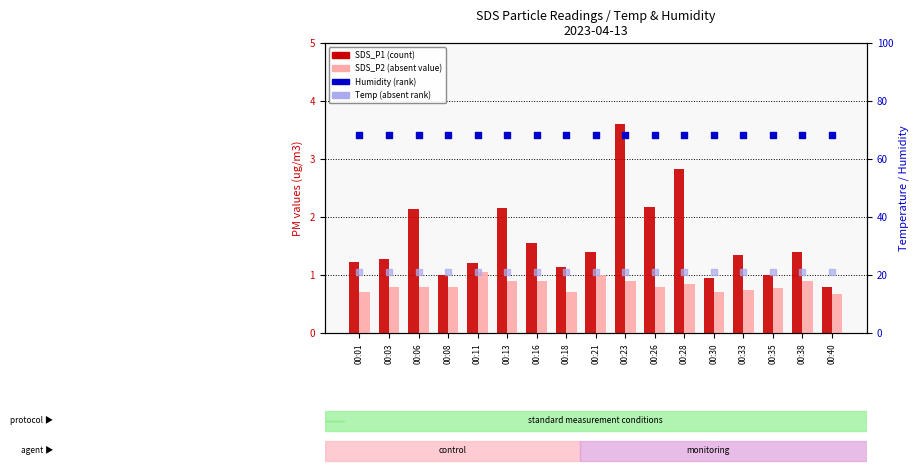

Which series reaches the maximum Y coordinate?

Humidity